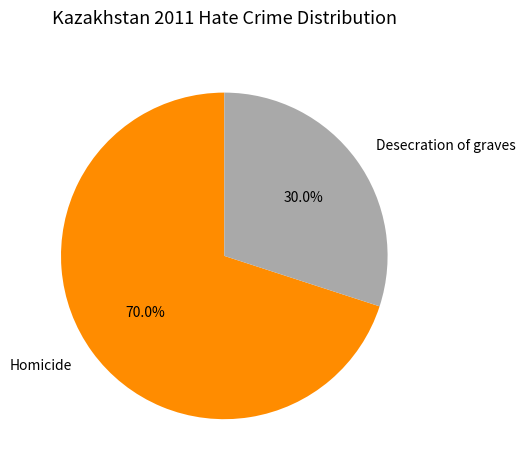

To the nearest percent, what percentage of the pie is Homicide?

70%